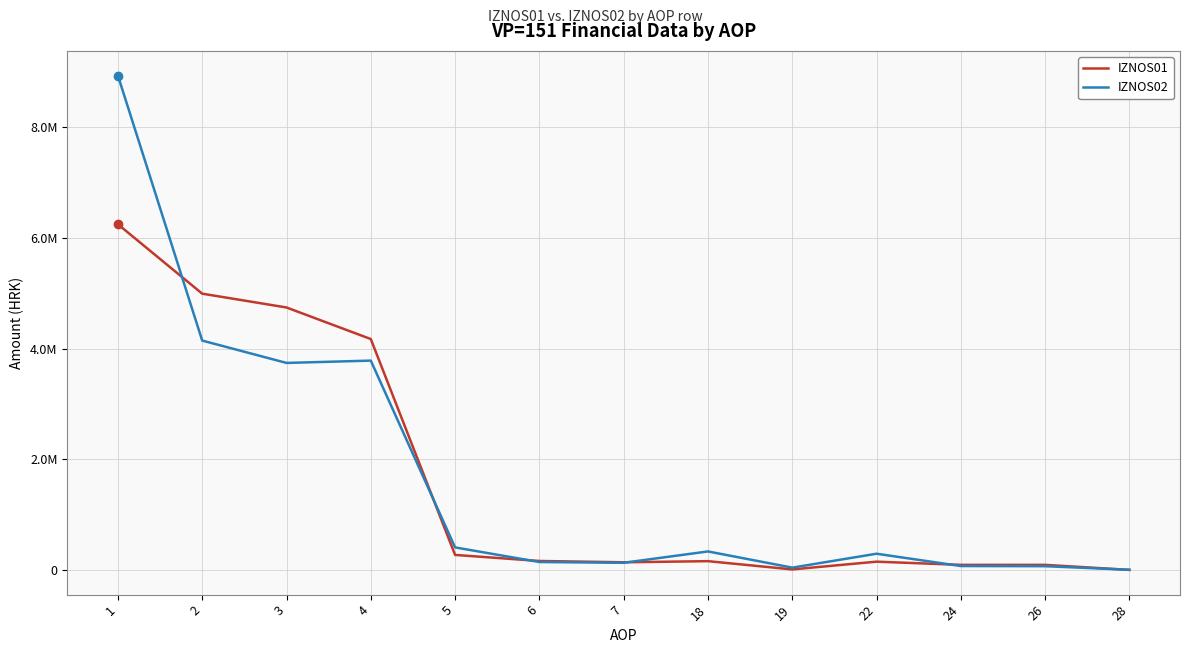

True or false: IZNOS01 and IZNOS02 intersect in this chart.

True